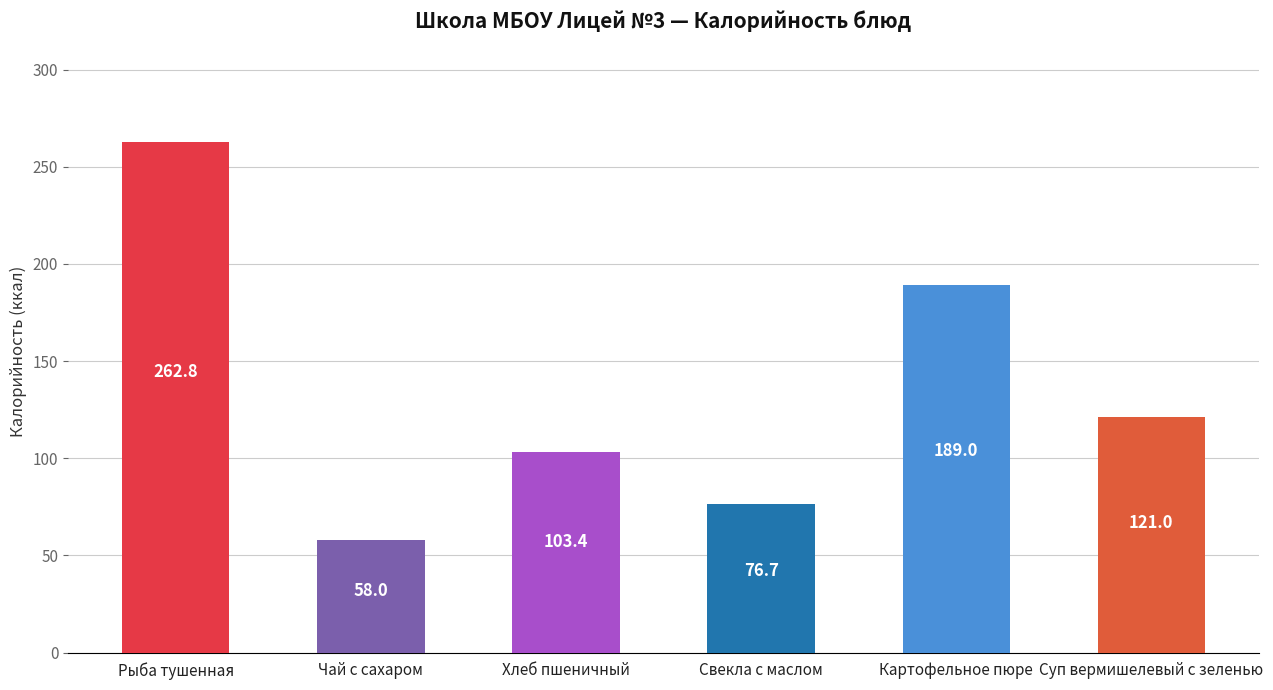

What is the difference between the maximum and second lowest values?

186.1